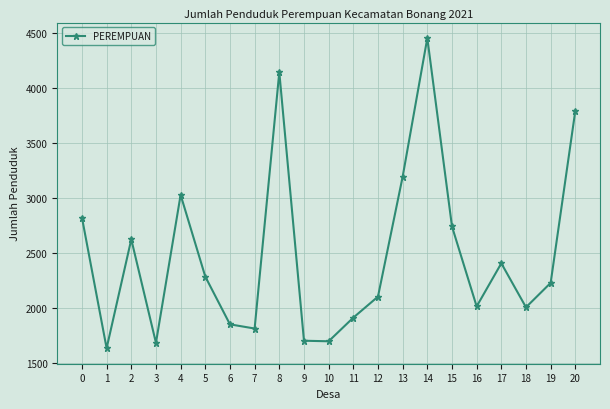

What is the average value?

2480